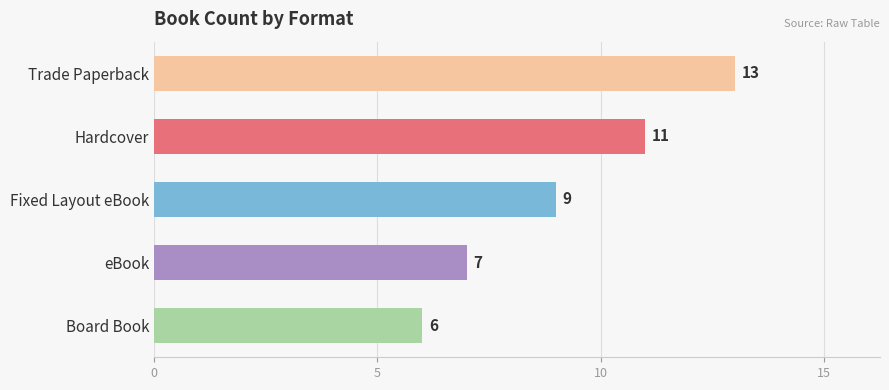

What is the label of the 4th bar from the top?

eBook